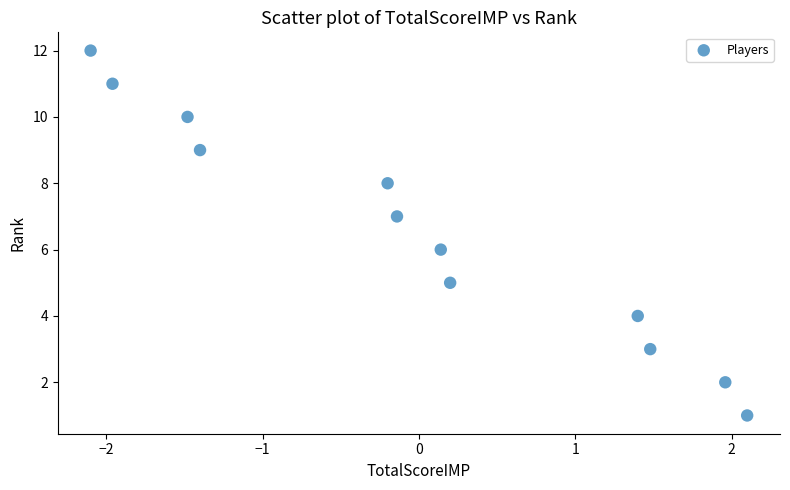

What is the range of Y values (max minus min)?

11